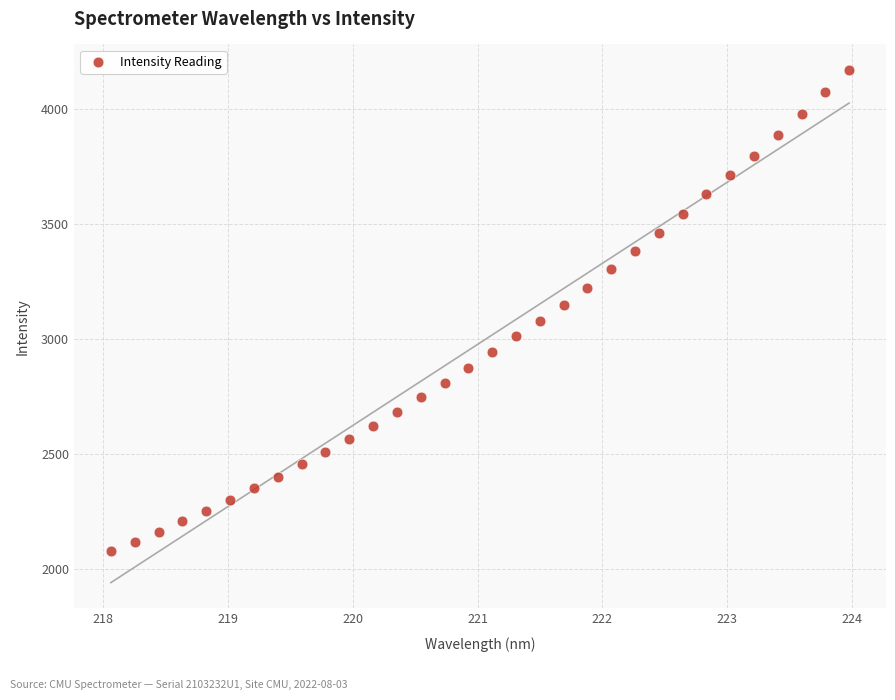

What is the range of X values (max minus min)?

5.9